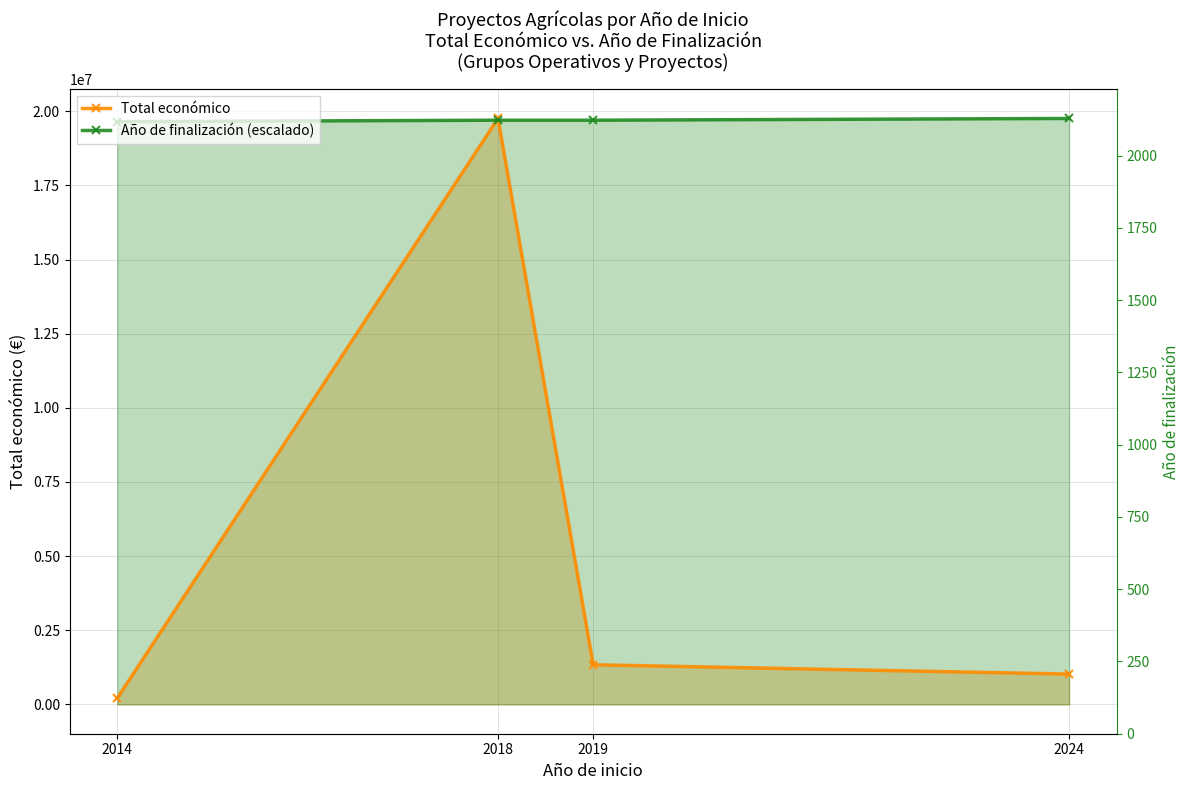

What are all the series names shown in the legend?

Total económico, Año de finalización (escalado)